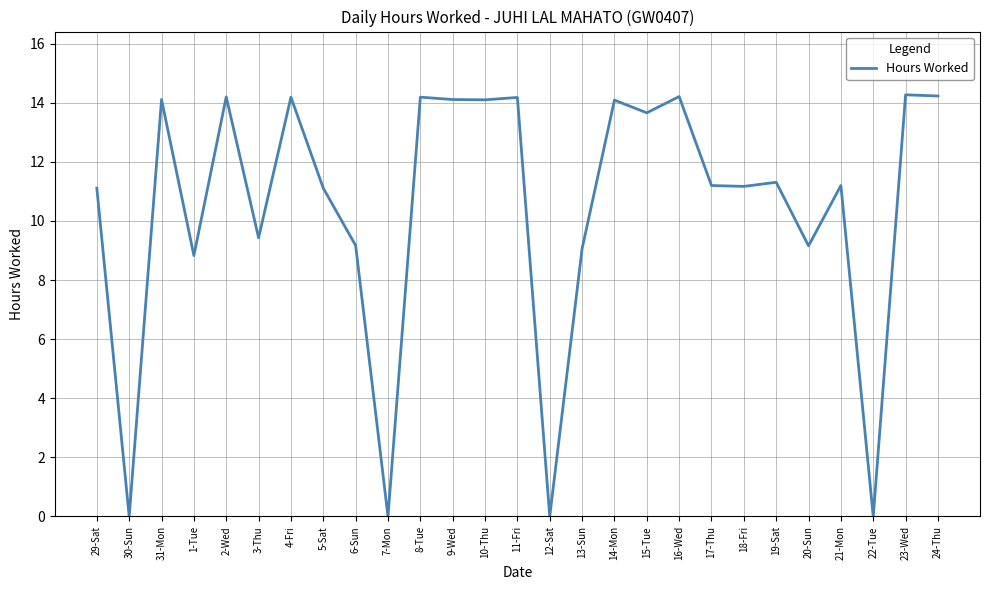

What is the change in value from 3-Thu to 12-Sat?

-9.4